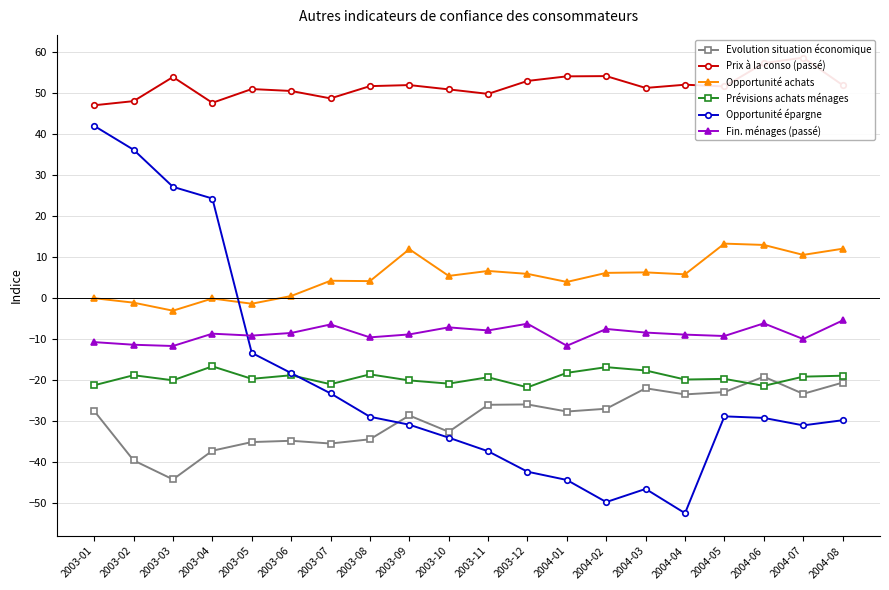

The Prix à la conso (passé) series shows 32.5 at 2004-04. True or false?

False